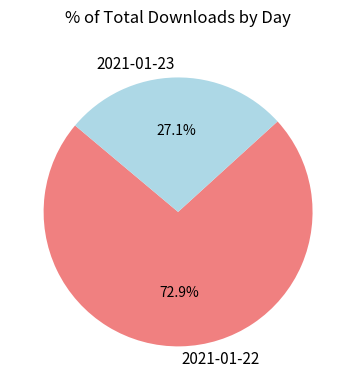

Which slice is the smallest?

2021-01-23